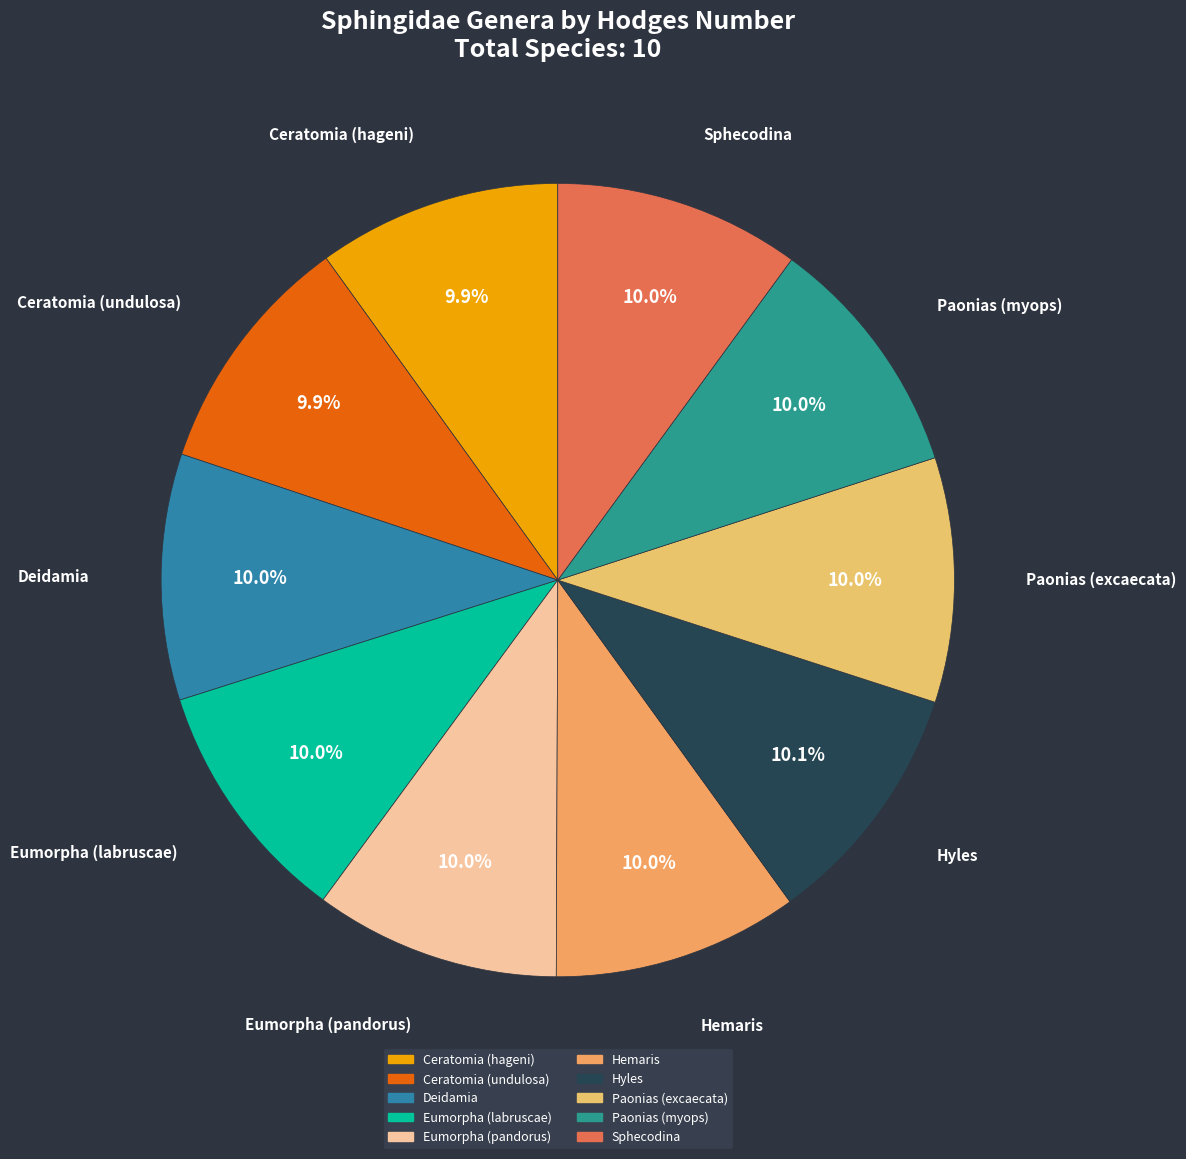

What portion of the pie excludes Sphecodina?

90.0%